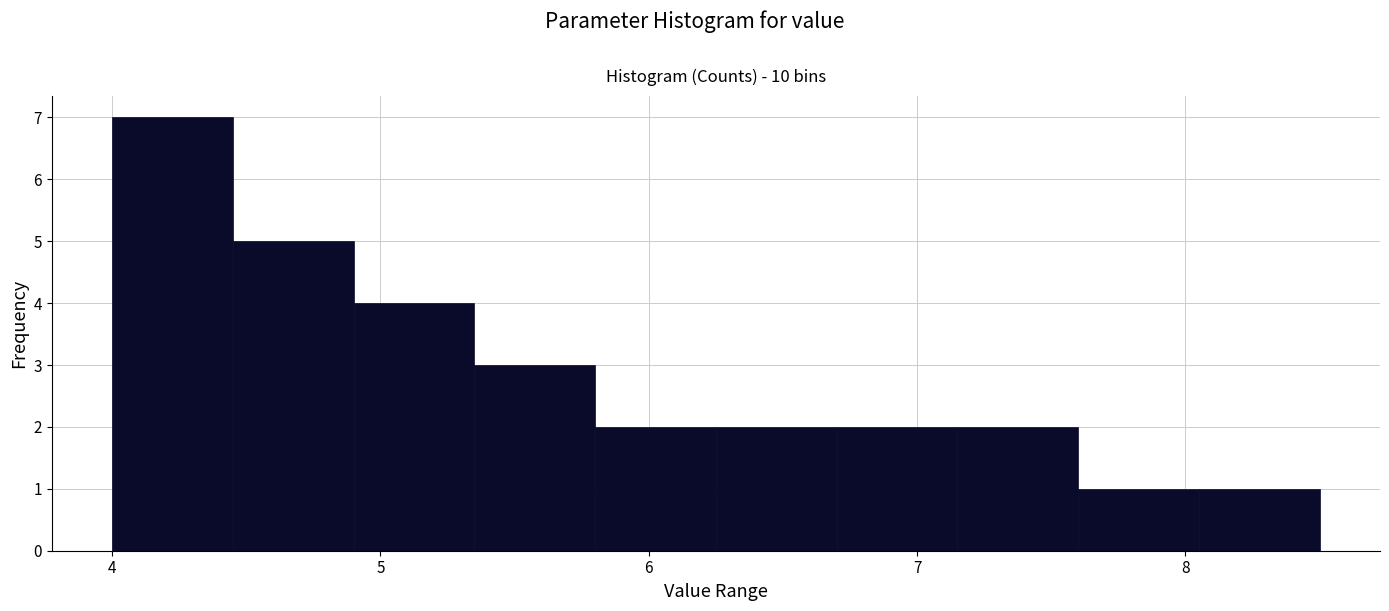

Reading left to right, list every bar in this chart as the range it spans on the x-axis followed by its height. Neither the bar edges nor the heights are printed on the chart, so give them approximately, as read against the axes.

4.00 to 4.45: 7
4.45 to 4.90: 5
4.90 to 5.35: 4
5.35 to 5.80: 3
5.80 to 6.25: 2
6.25 to 6.70: 2
6.70 to 7.15: 2
7.15 to 7.60: 2
7.60 to 8.05: 1
8.05 to 8.50: 1